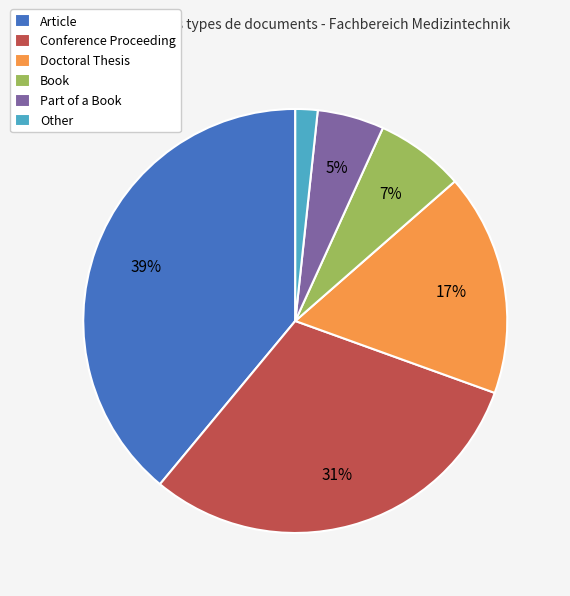

Does any single category account for the majority?

No